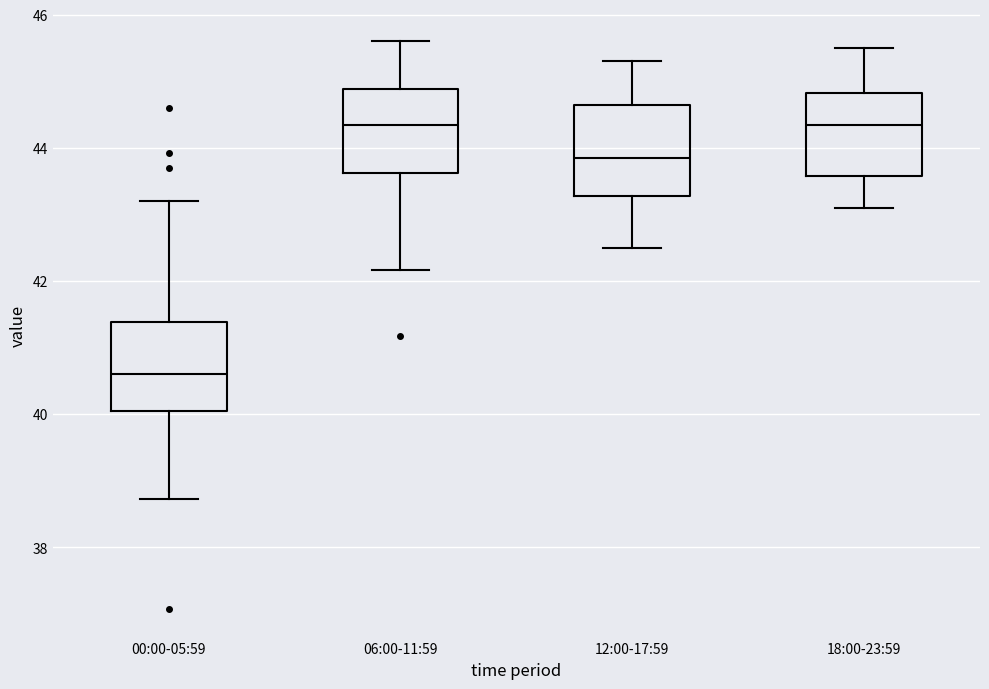

Reading left to right, read every box against the y-axis: the position of its median line, the range the box covers, and the ends of its whiskers. The values are not printed on the chart, so give them approximately, as read against the axis.

00:00-05:59: median 40.6, box 40.0 to 41.4, whiskers 38.8 to 43.2
06:00-11:59: median 44.4, box 43.6 to 44.8, whiskers 42.2 to 45.6
12:00-17:59: median 43.8, box 43.2 to 44.6, whiskers 42.6 to 45.4
18:00-23:59: median 44.4, box 43.6 to 44.8, whiskers 43.2 to 45.6